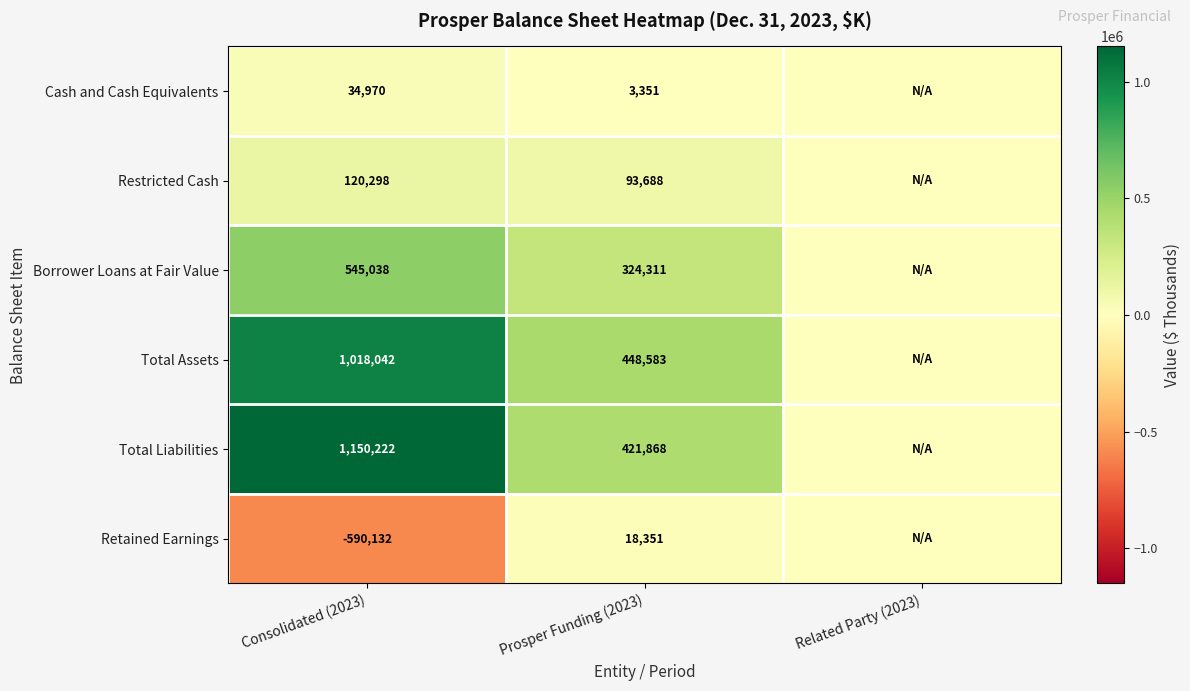

At Prosper Funding (2023), list the series in order from smallest to largest.

Cash and Cash Equivalents, Retained Earnings, Restricted Cash, Borrower Loans at Fair Value, Total Liabilities, Total Assets